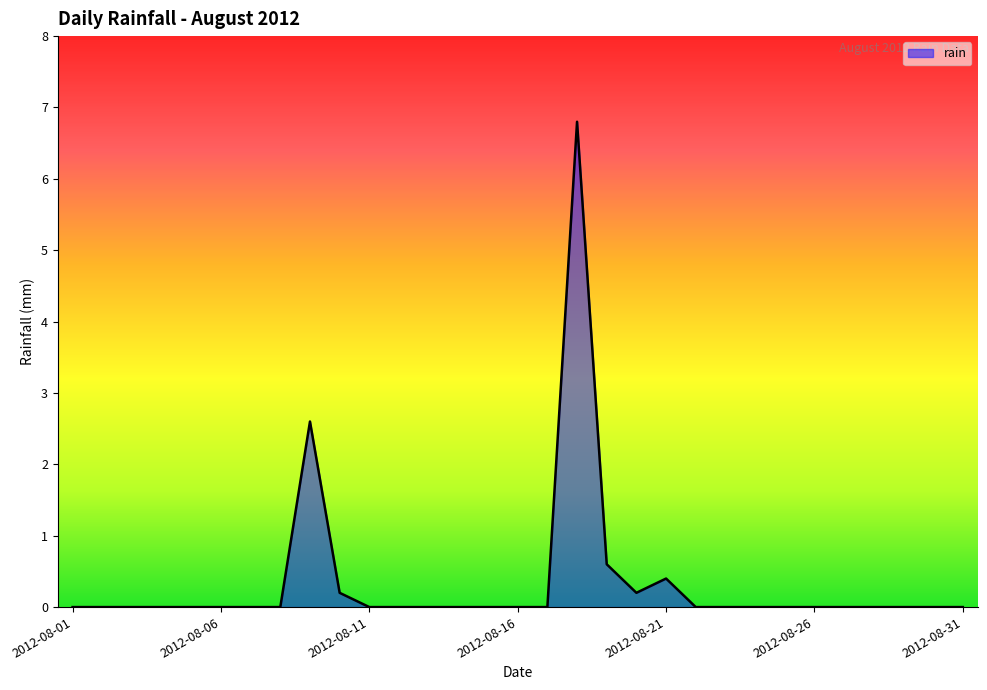

What is the maximum value shown in the chart?

6.8